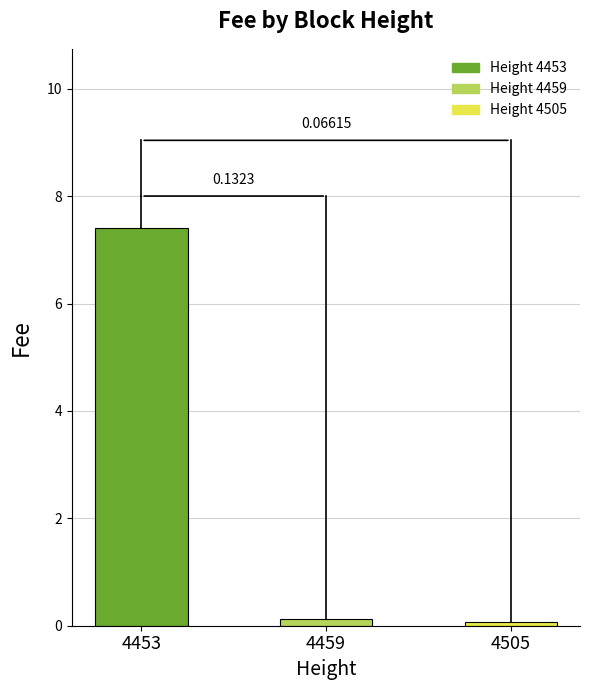

How many bars are there in total?

3